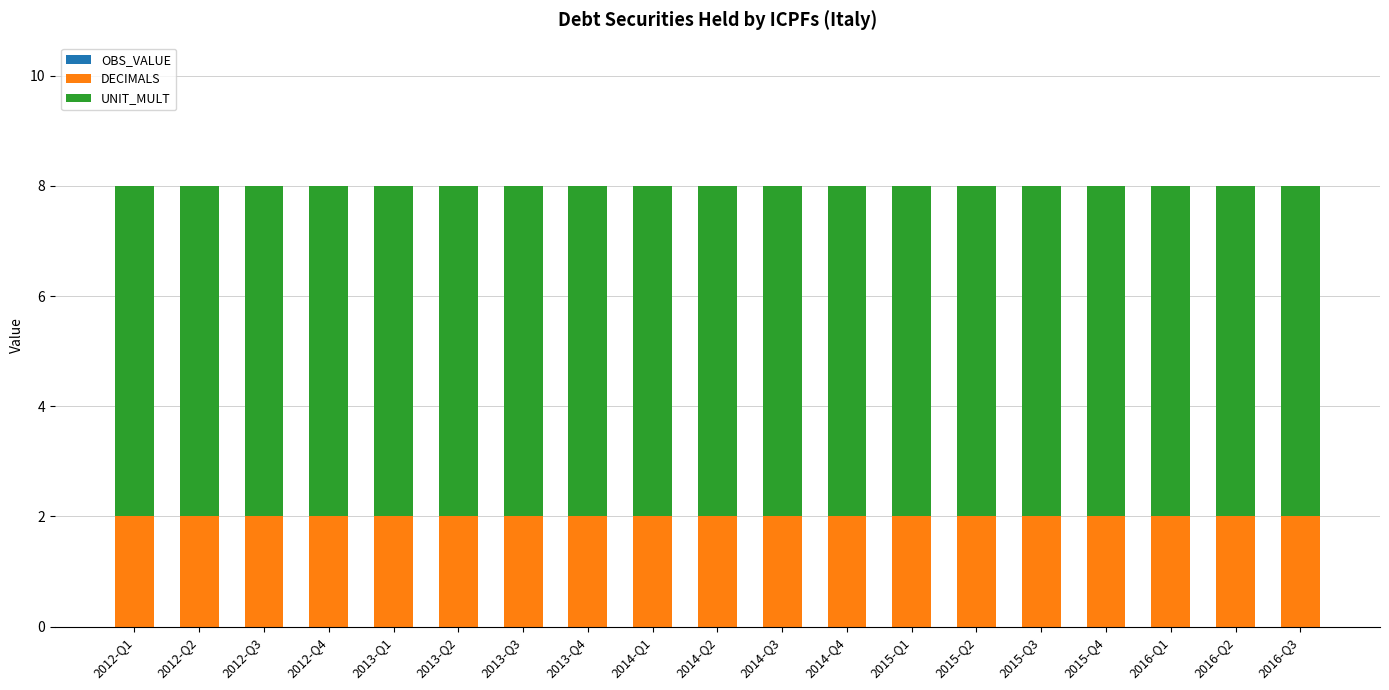

What is the sum of all DECIMALS values?

38